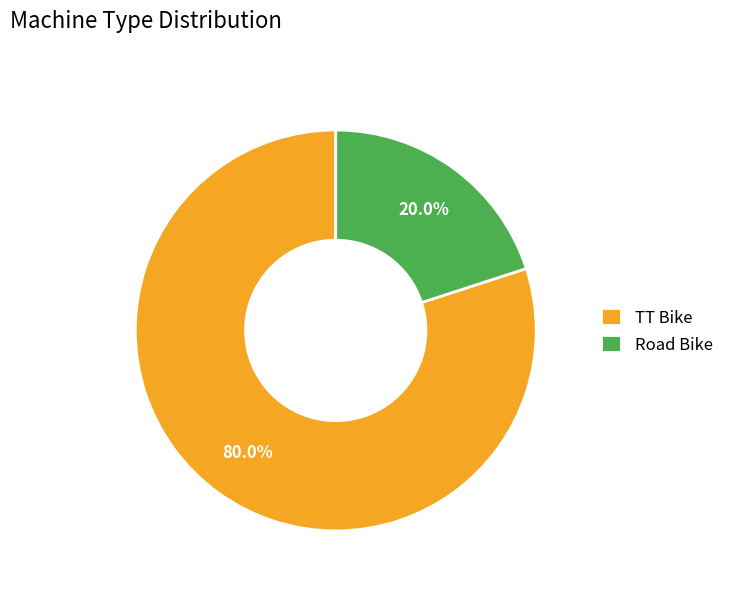

The TT Bike slice represents 80% of the pie. True or false?

True